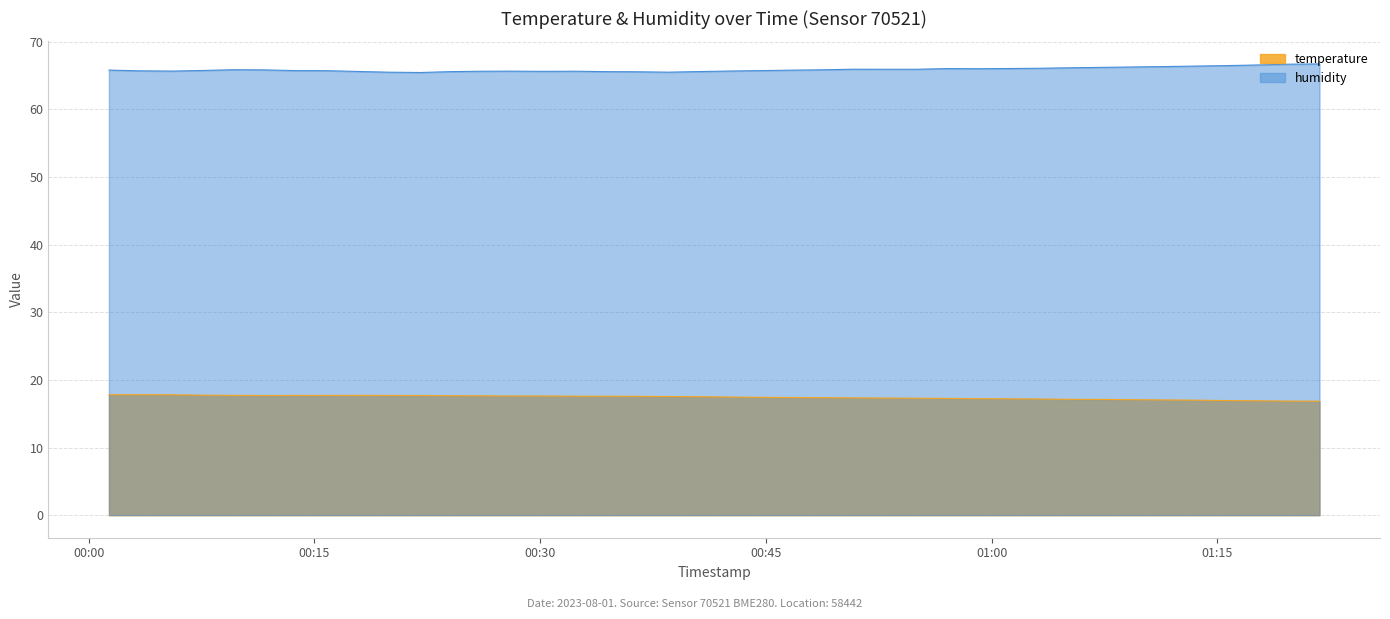

Which category has the lowest value in the humidity series?

2023-08-01T00:22:02